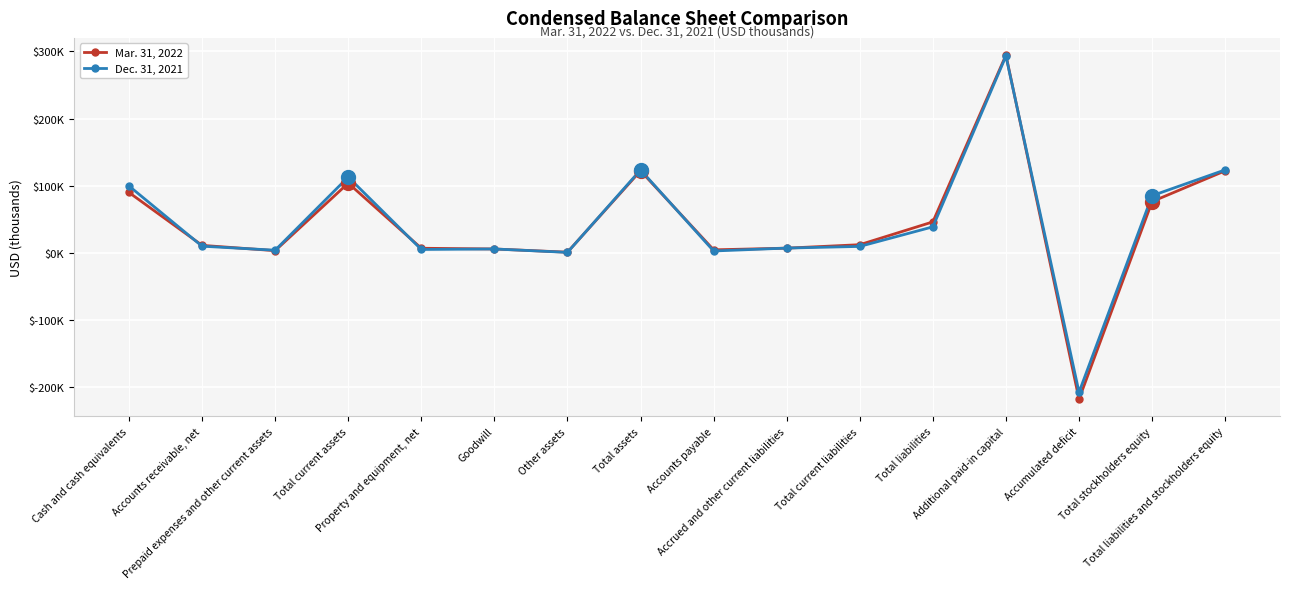

True or false: Dec. 31, 2021 has a value of 433 at Other assets.

True